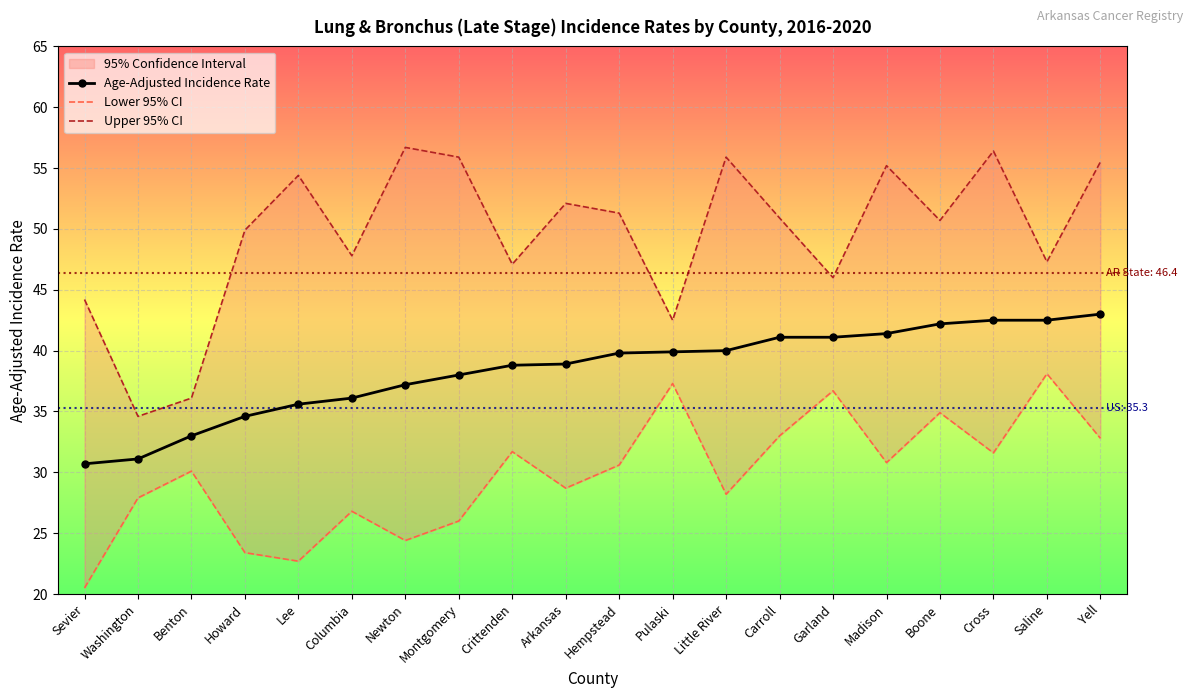

What is the highest value of the Age-Adjusted Incidence Rate series?

43.0